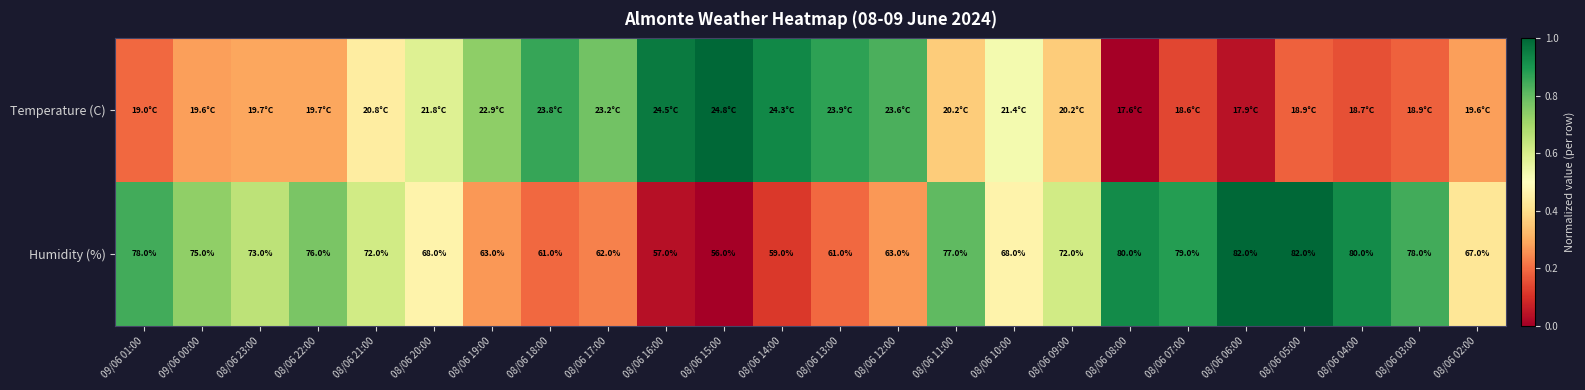

Is it true that Temperature (C) equals 1.0 at 08/06 20:00?

False